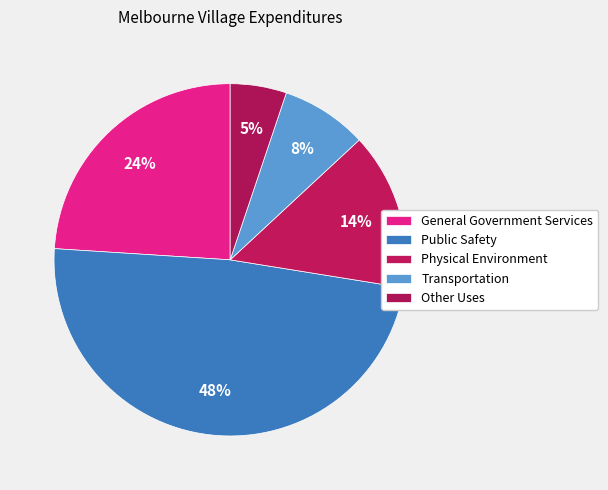

How much of the chart is everything except Transportation?

92.1%